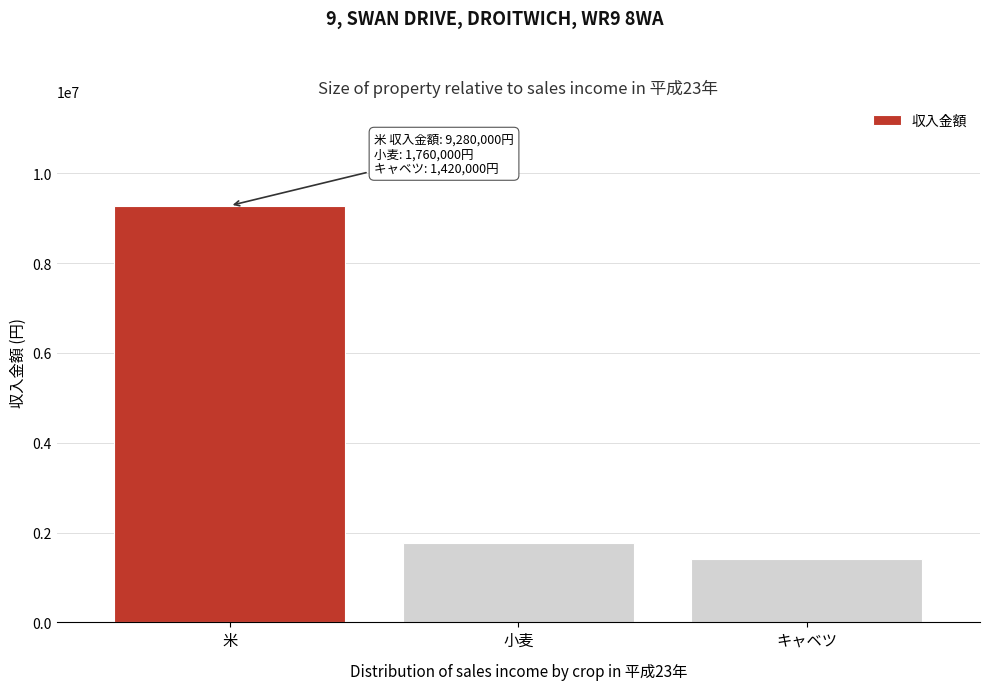

Reading right to left, transcribe all the data shown in this chart.

キャベツ=1420000	小麦=1760000	米=9280000